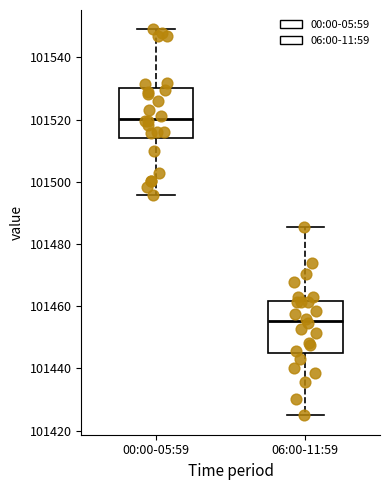

Where does the lower whisker of the box for 06:00-11:59 end on the y-axis? The values are not printed on the chart, so give them approximately, as read against the axis.

101424